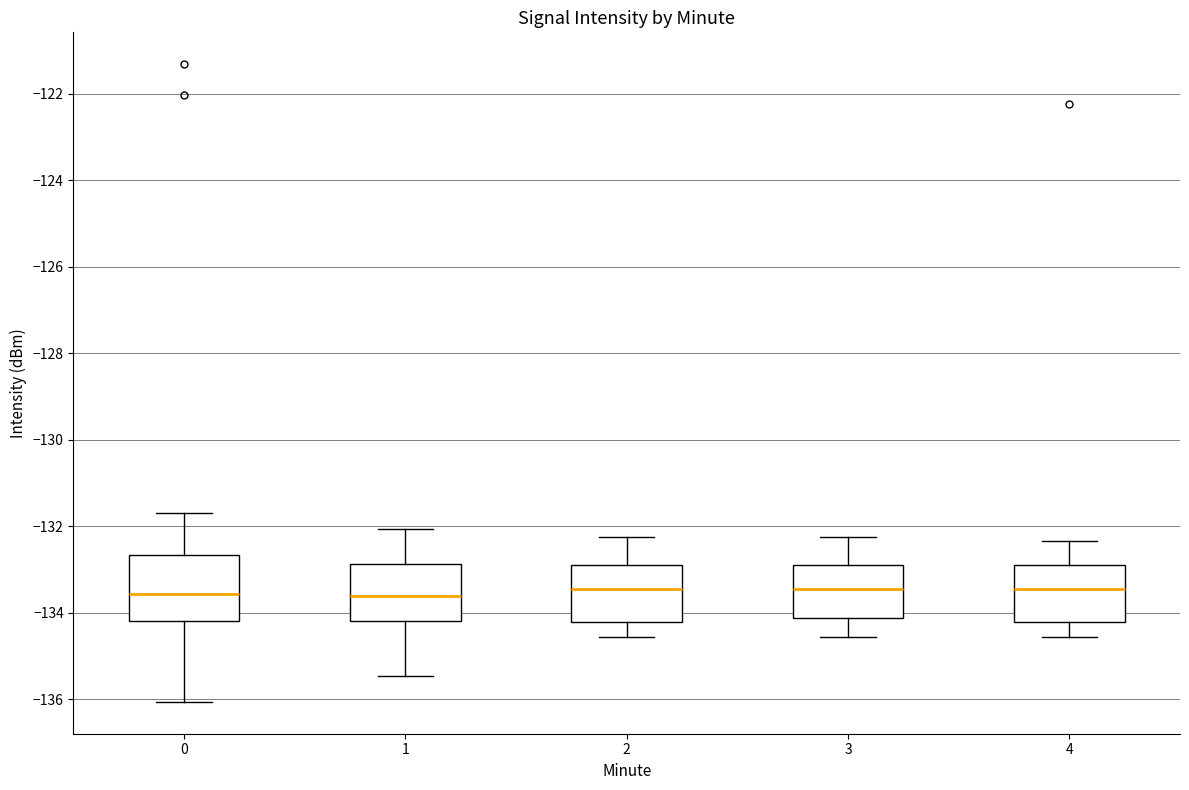

Reading left to right, transcribe this box plot: for each box, give where its median line is, the range the box spans, and where its two whiskers end, as read against the y-axis. The values are not printed on the chart, so give them approximately, as read against the axis.

0: median -133.6, box -134.2 to -132.6, whiskers -136.0 to -131.6
1: median -133.6, box -134.2 to -132.8, whiskers -135.4 to -132.0
2: median -133.4, box -134.2 to -132.8, whiskers -134.6 to -132.2
3: median -133.4, box -134.2 to -132.8, whiskers -134.6 to -132.2
4: median -133.4, box -134.2 to -132.8, whiskers -134.6 to -132.4